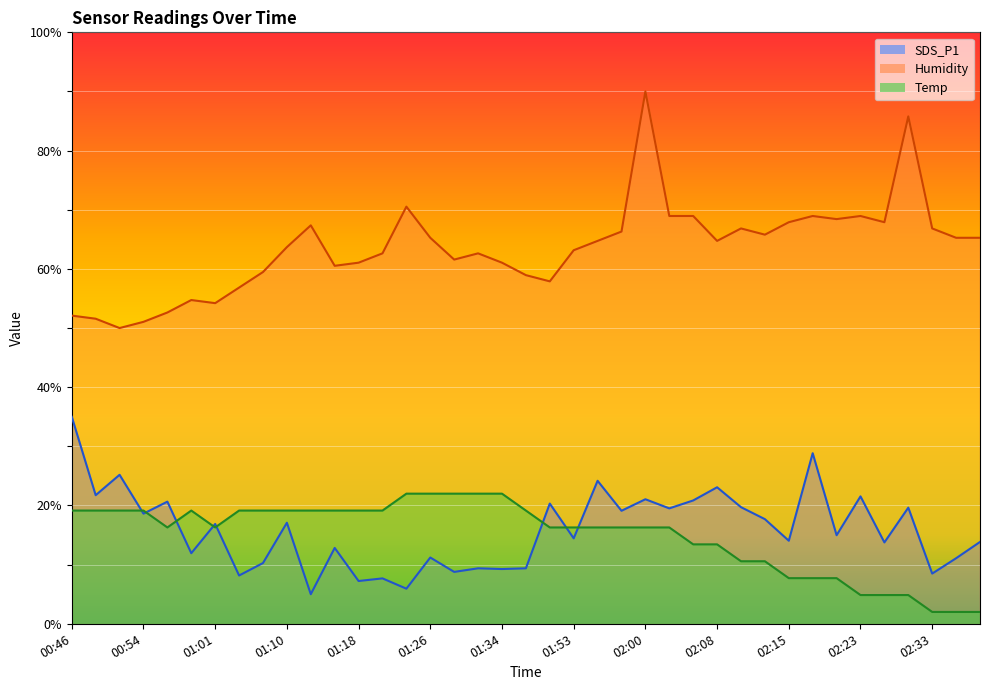

What is the difference between the Humidity values at 01:53 and 00:54?

12.1